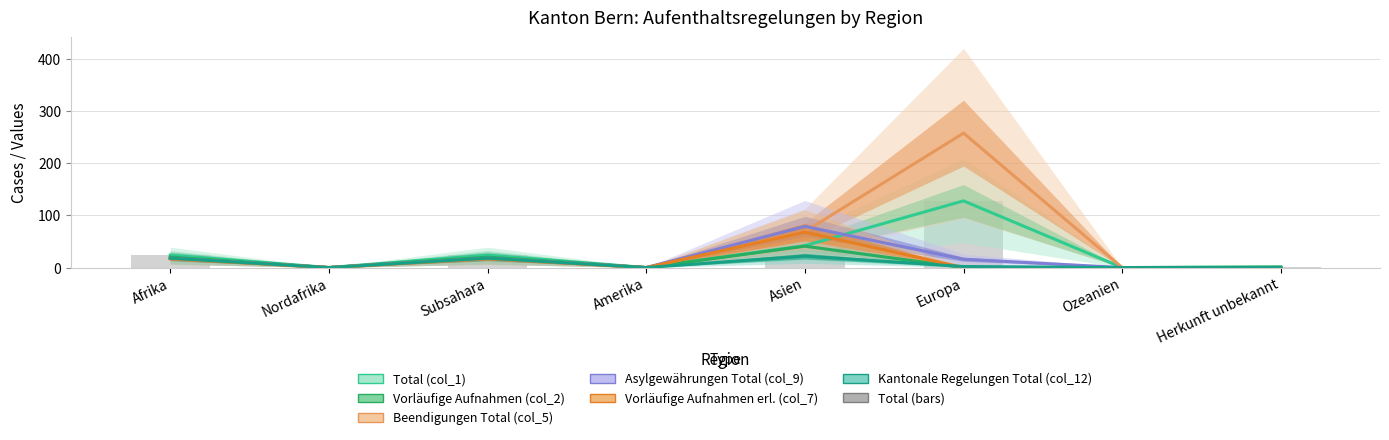

Reading left to right, what are all the values shown in this chart?

Total (col_1): Afrika=24	Nordafrika=0	Subsahara=24	Amerika=0	Asien=42	Europa=128	Ozeanien=0	Herkunft unbekannt=1
Vorläufige Aufnahmen (col_2): Afrika=20	Nordafrika=0	Subsahara=20	Amerika=0	Asien=41	Europa=0	Ozeanien=0	Herkunft unbekannt=1
Beendigungen Total (col_5): Afrika=17	Nordafrika=0	Subsahara=17	Amerika=0	Asien=69	Europa=258	Ozeanien=0	Herkunft unbekannt=0
Asylgewährungen Total (col_9): Afrika=18	Nordafrika=0	Subsahara=18	Amerika=0	Asien=79	Europa=16	Ozeanien=0	Herkunft unbekannt=0
Vorläufige Aufnahmen erl. (col_7): Afrika=17	Nordafrika=0	Subsahara=17	Amerika=0	Asien=68	Europa=0	Ozeanien=0	Herkunft unbekannt=0
Kantonale Regelungen Total (col_12): Afrika=18	Nordafrika=0	Subsahara=18	Amerika=0	Asien=22	Europa=2	Ozeanien=0	Herkunft unbekannt=0